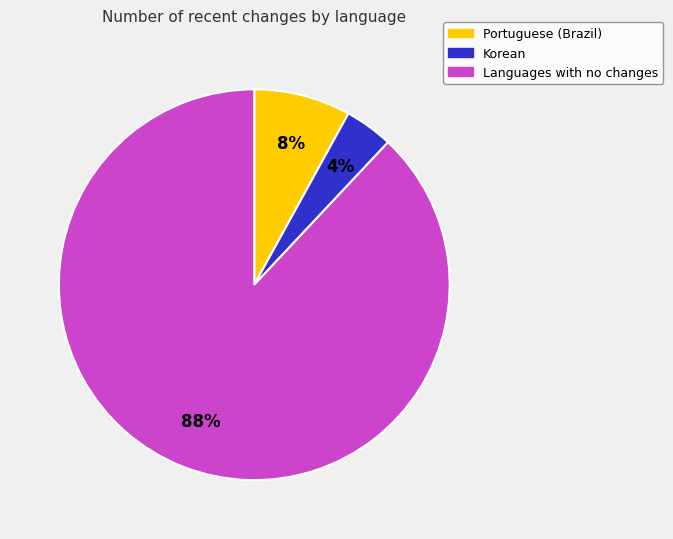

How many slices are in this pie chart?

3